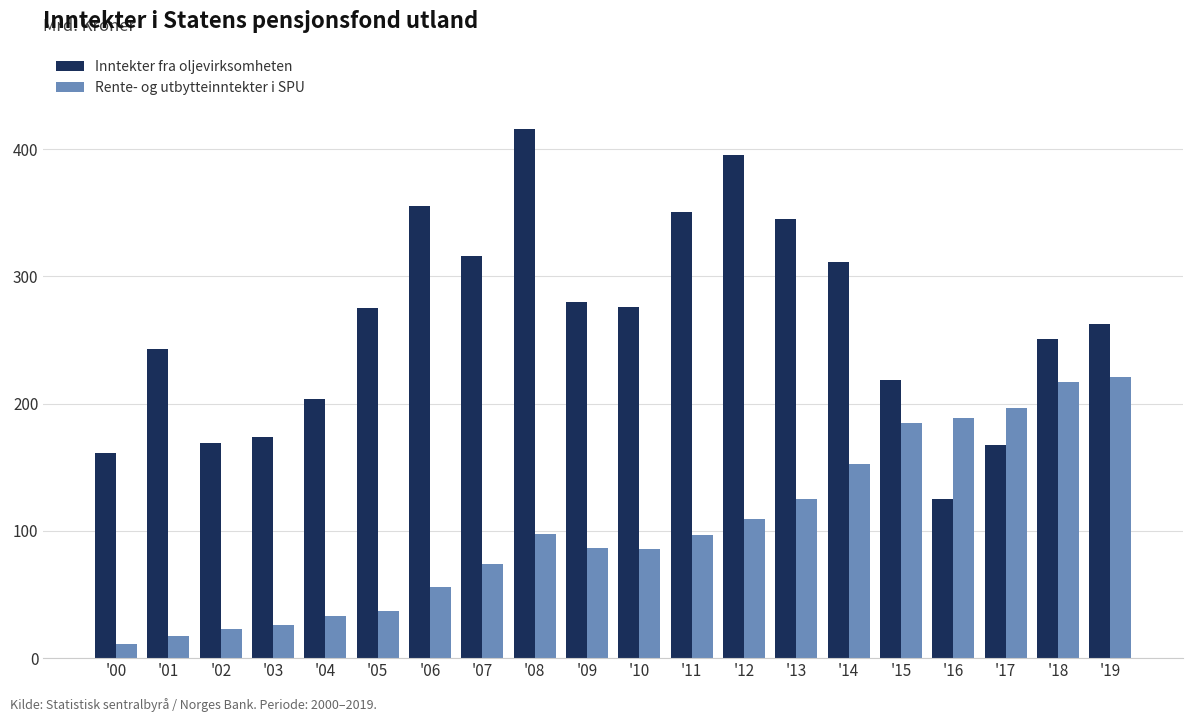

How many values in the Inntekter fra oljevirksomheten series are below 275?

10